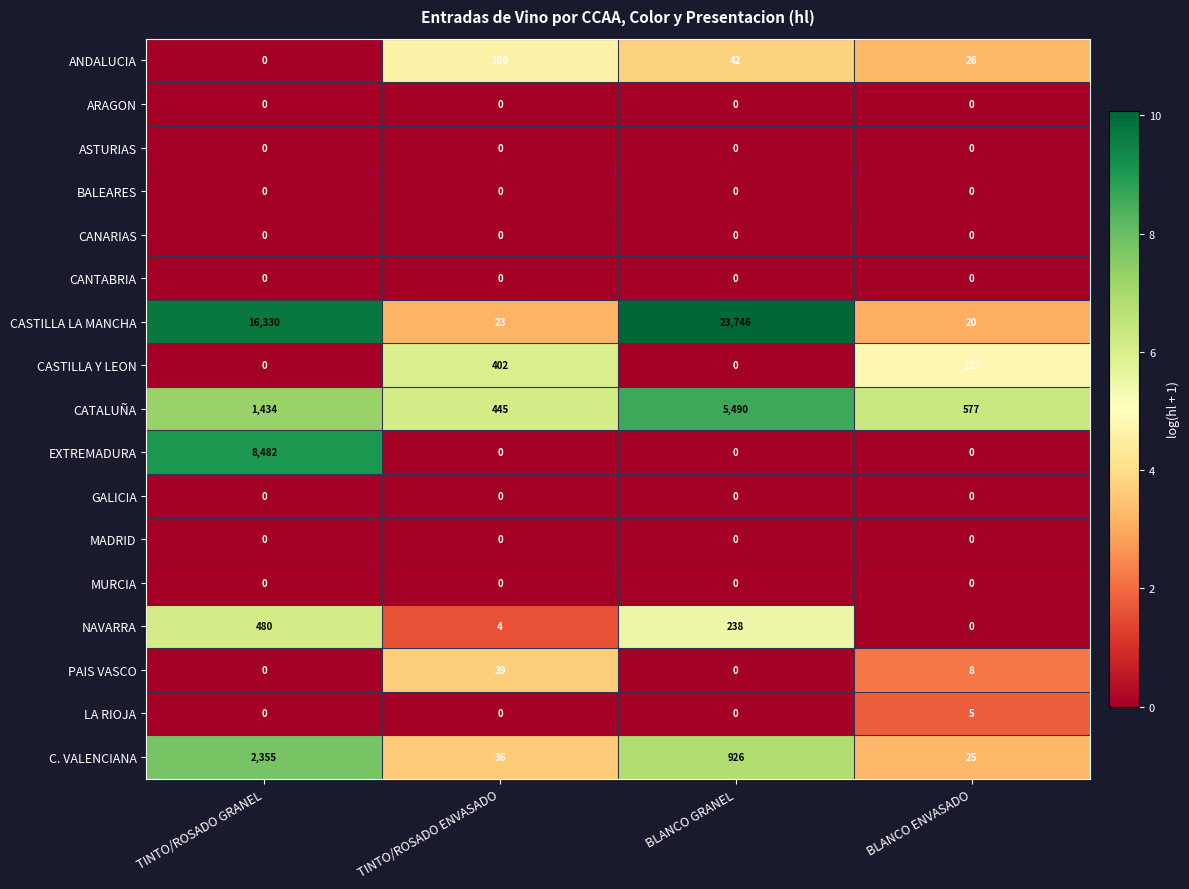

What value does the NAVARRA series have at TINTO/ROSADO GRANEL, to the nearest 10?

480